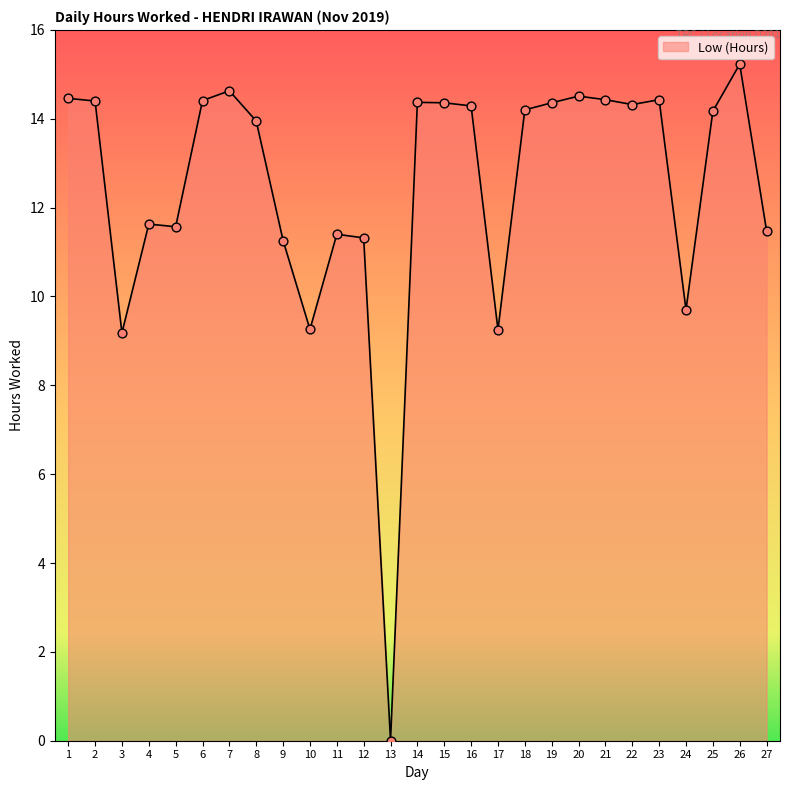

Which has a higher value, 4 or 16?

16